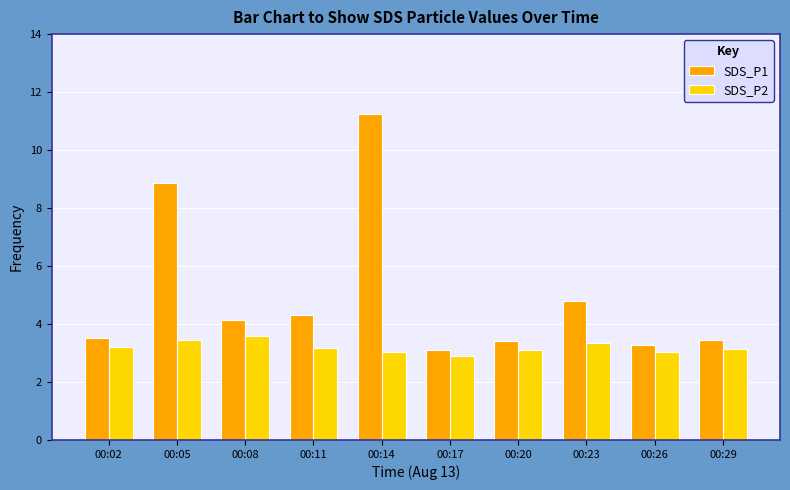

True or false: SDS_P2 has a value of 3.2 at 00:11.

True